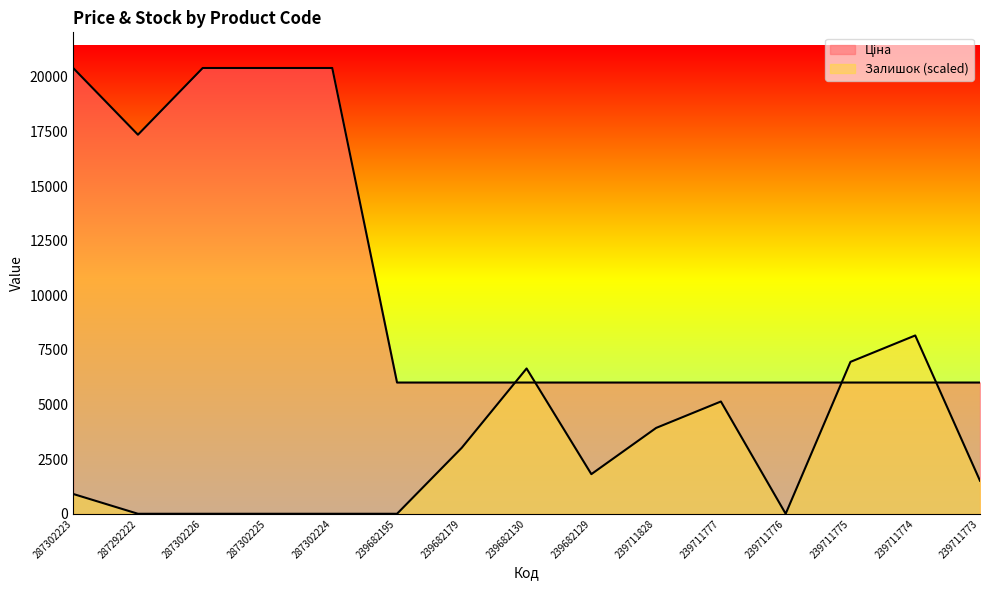

How many times do Залишок and Ціна cross each other?

4